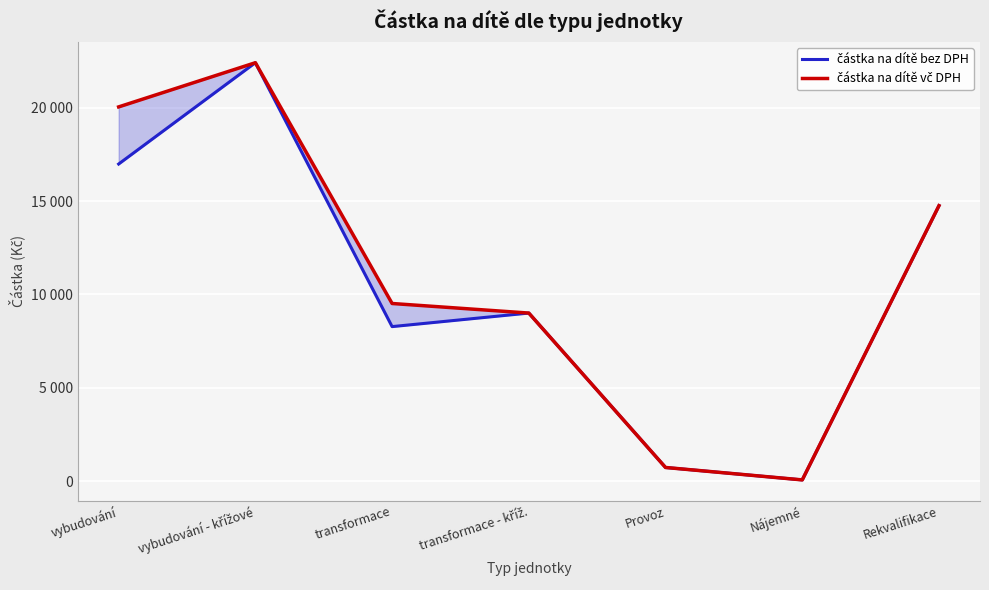

True or false: částka na dítě bez DPH and částka na dítě vč DPH cross at least once.

False